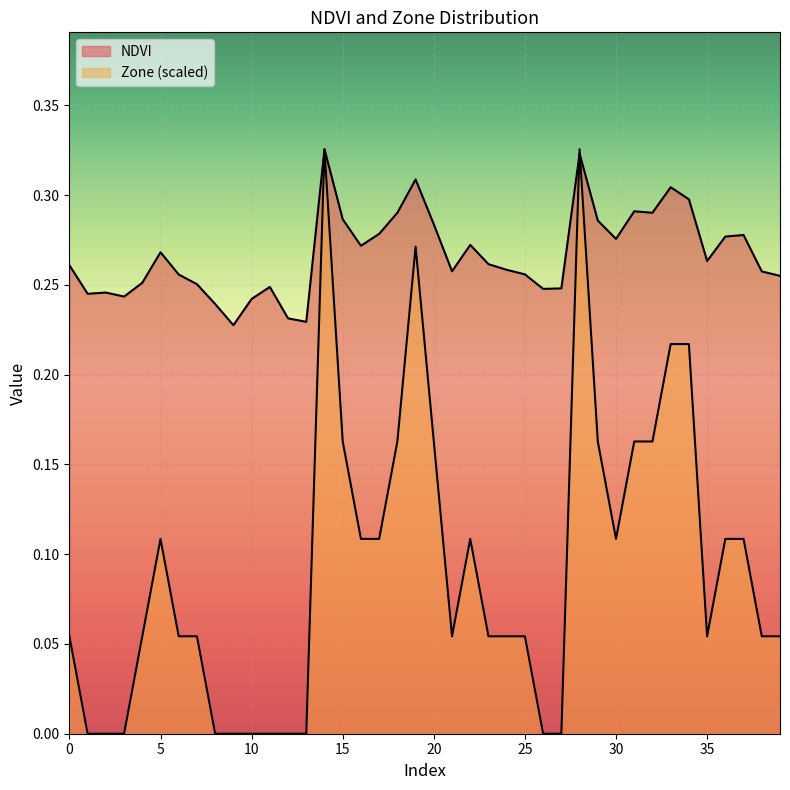

Between 18 and 14, which is larger?

14